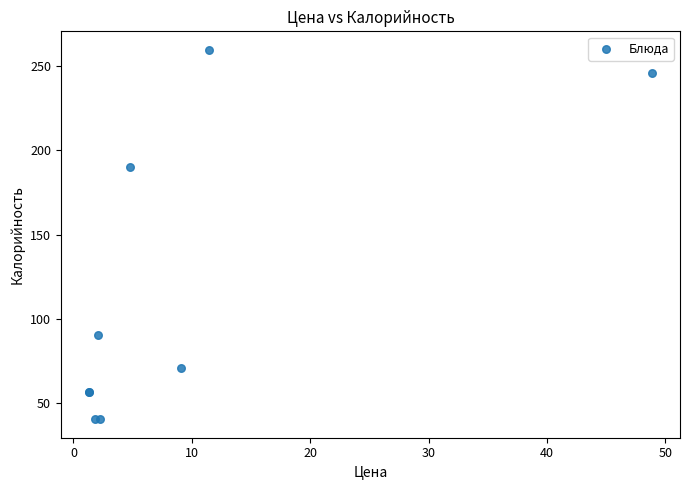

What Y value in the scatter plot is closest to 150?

190.4